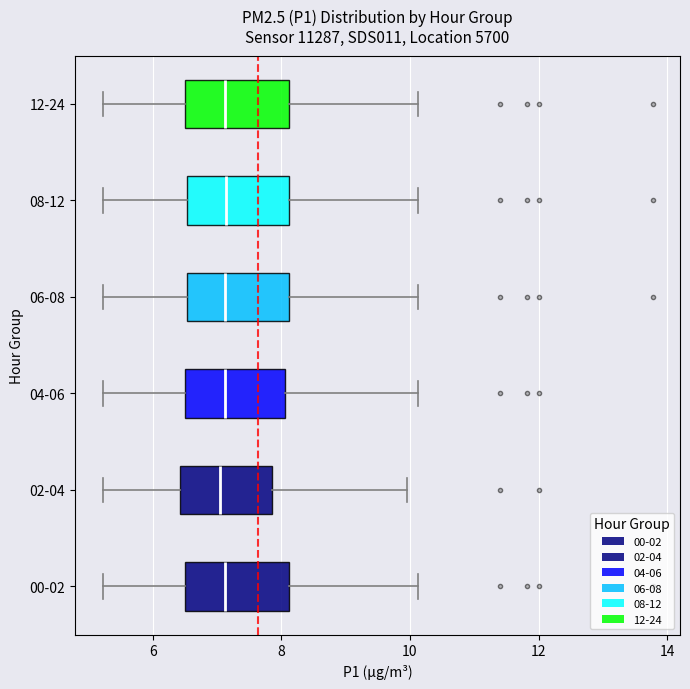

Where does the right whisker of the box for 00-02 end on the x-axis? The values are not printed on the chart, so give them approximately, as read against the axis.

10.2